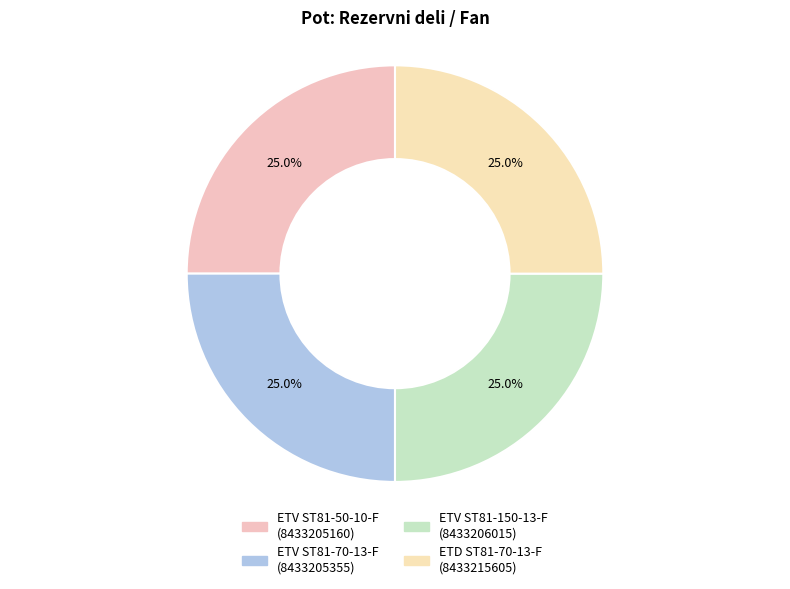

Which slice is the smallest?

ETV ST81-50-10-F